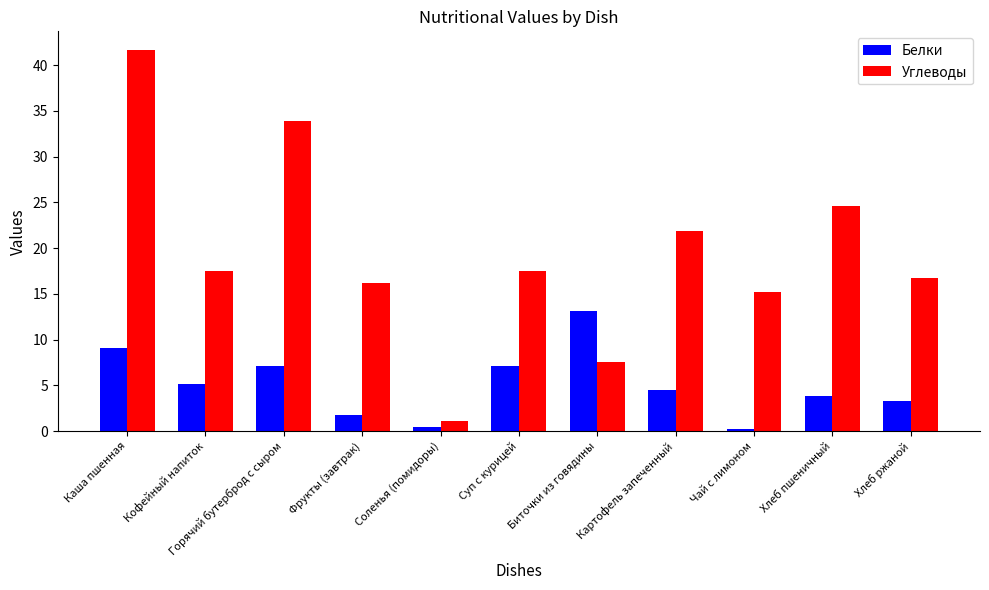

Which series changed the most between Суп с курицей and Хлеб ржаной?

Белки